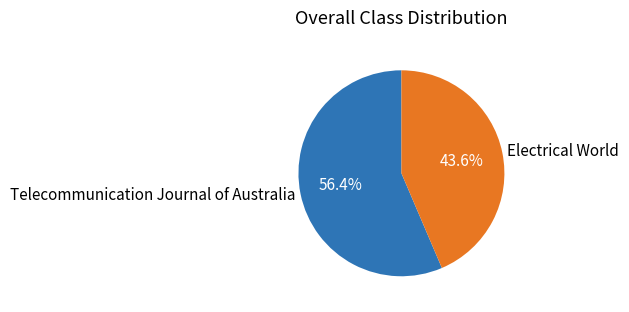

Is it true that Electrical World is 51% of the pie?

False